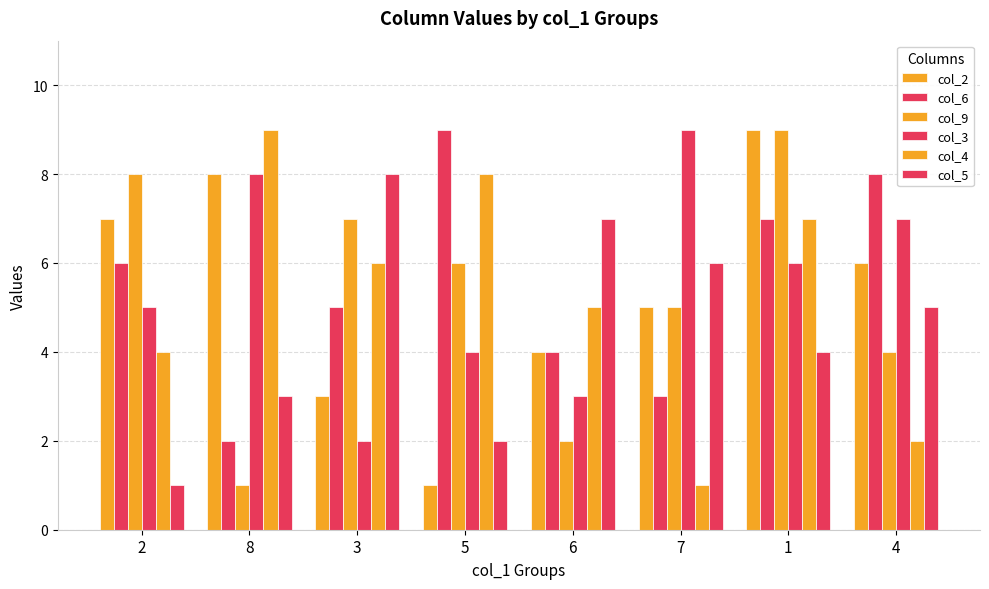

What is the smallest value displayed?

1